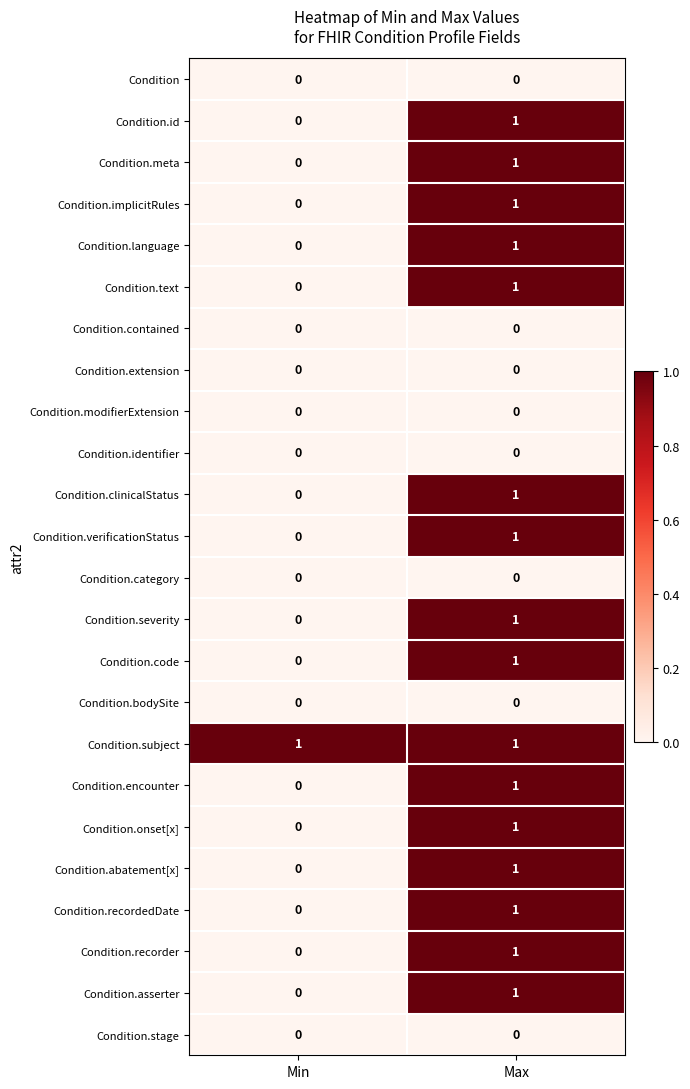

At which label does Condition.abatement[x] reach its peak?

Max